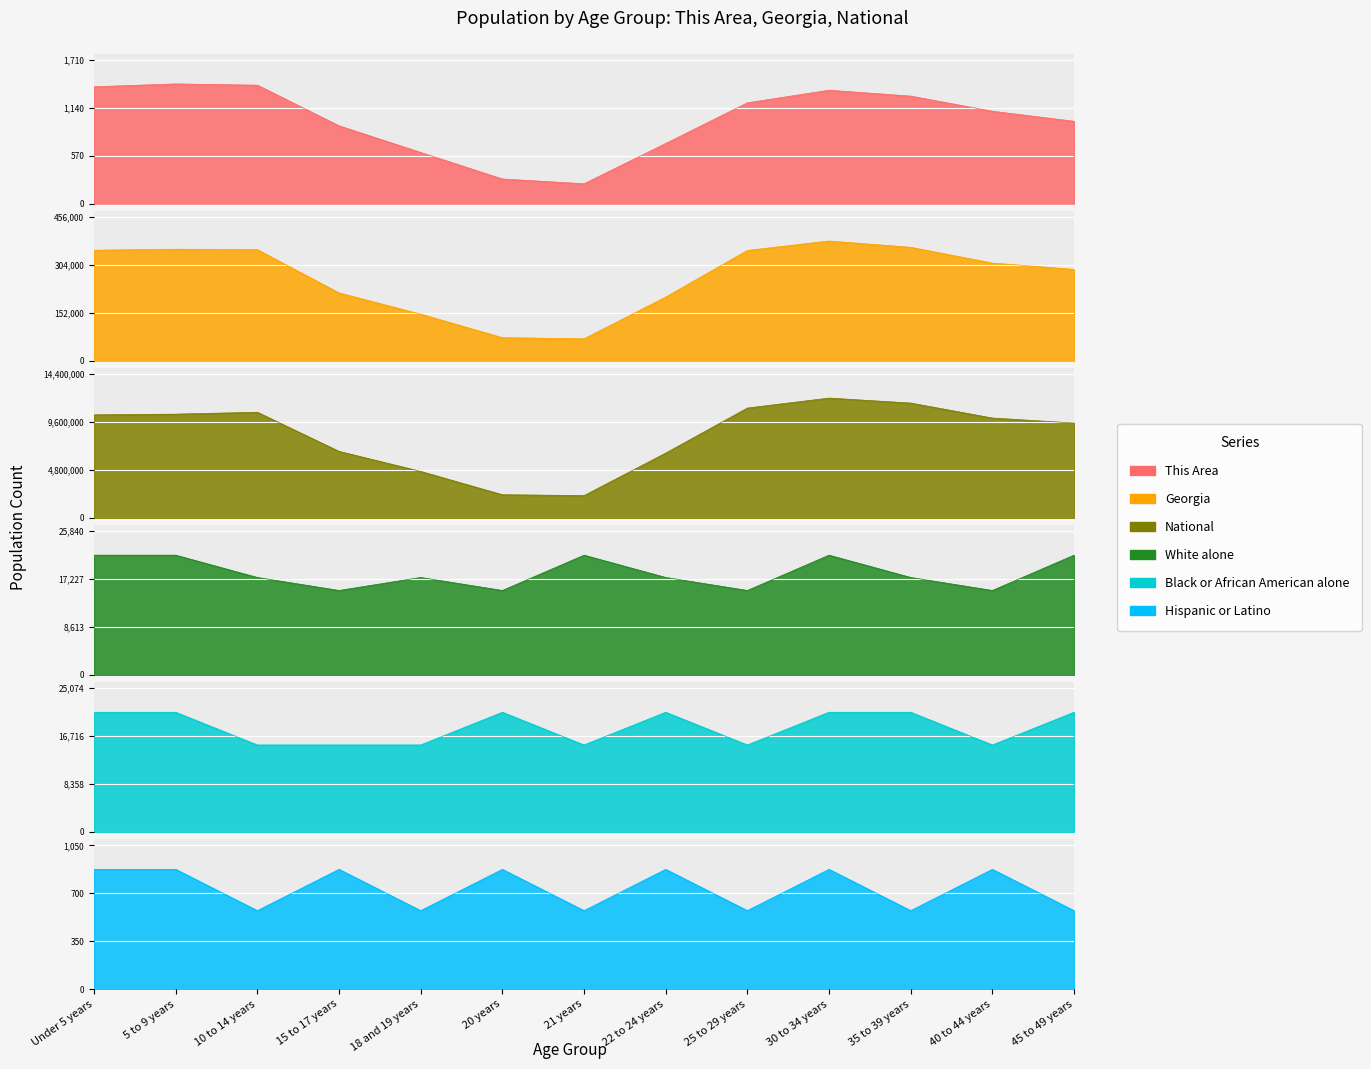

How many lines are shown in the chart?

6